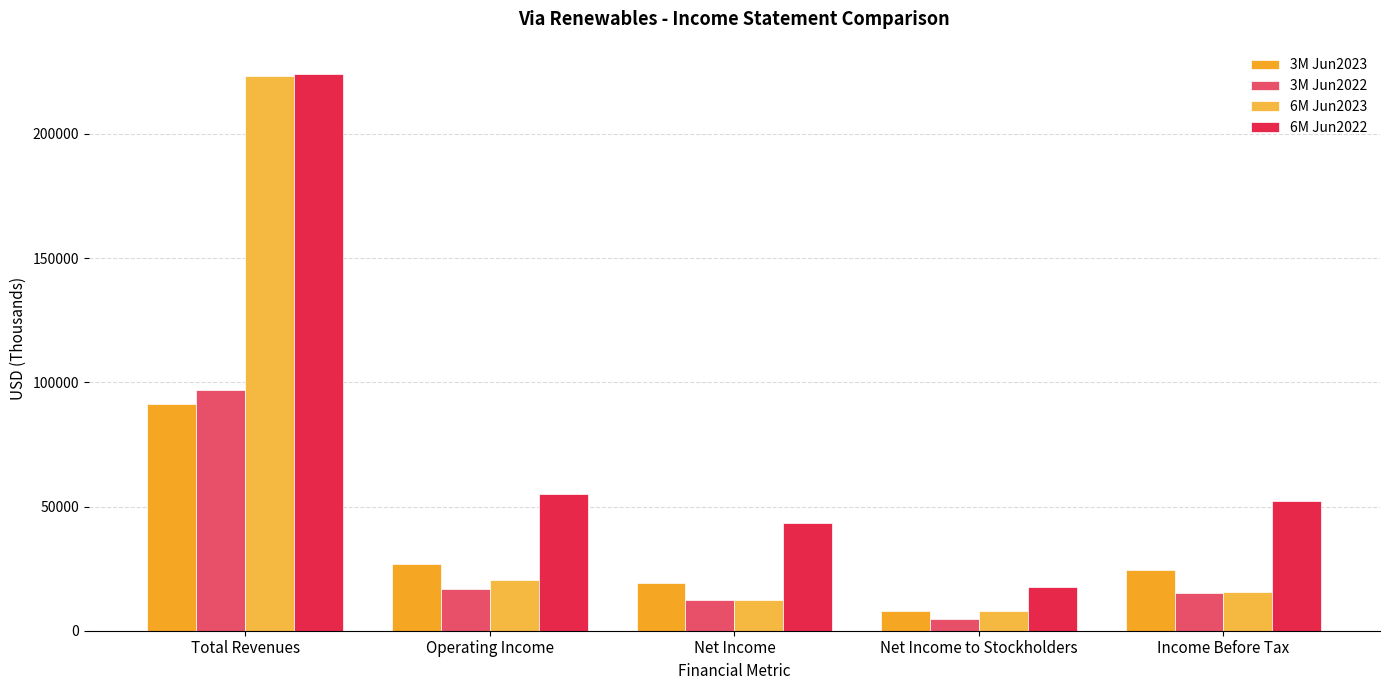

What position from the right is Net Income to Stockholders?

2